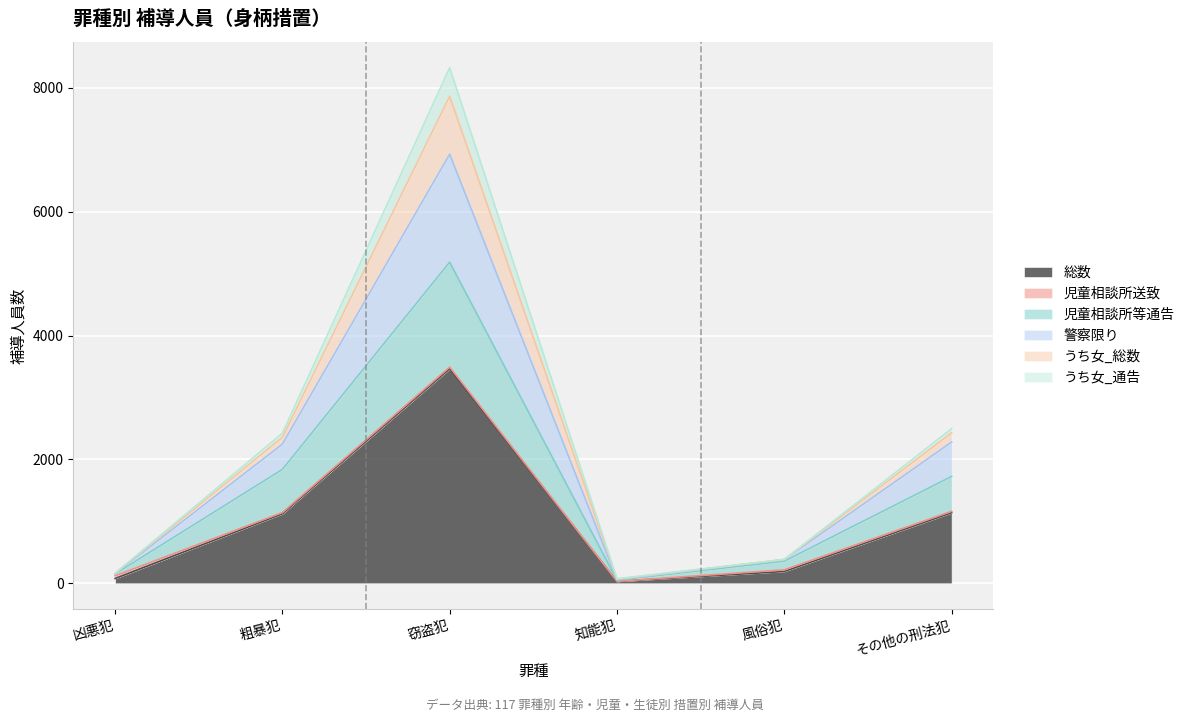

At which category is the sum across all series the highest?

窃盗犯